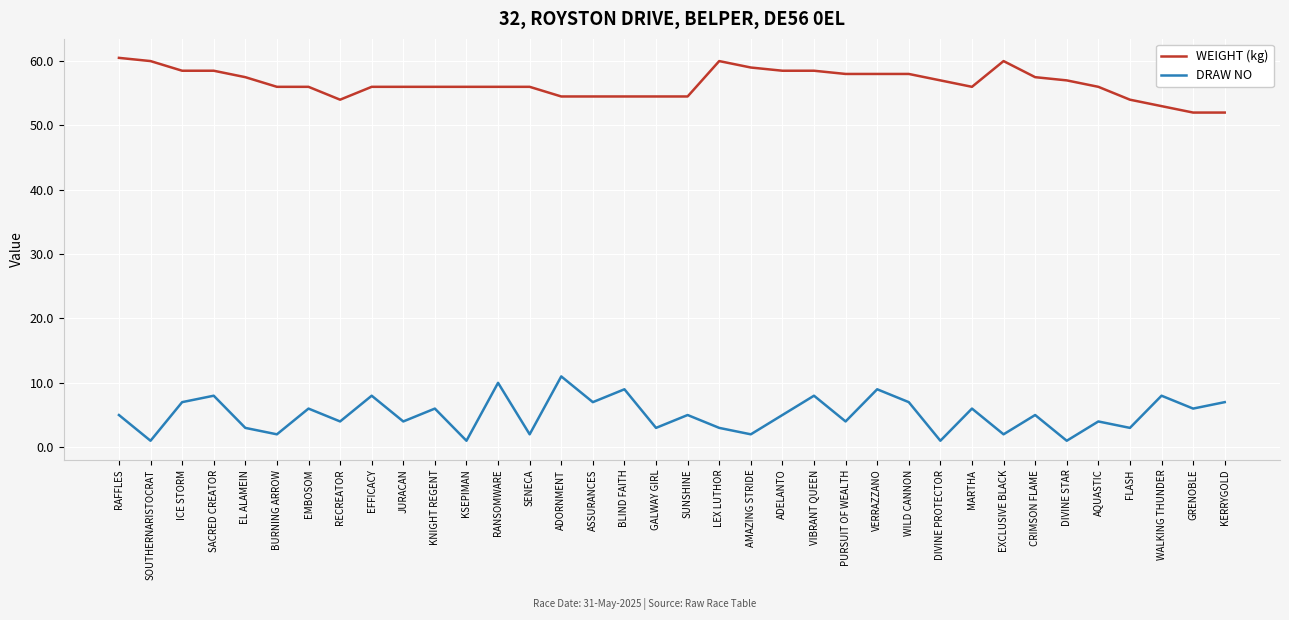

What position from the right is FLASH?

4